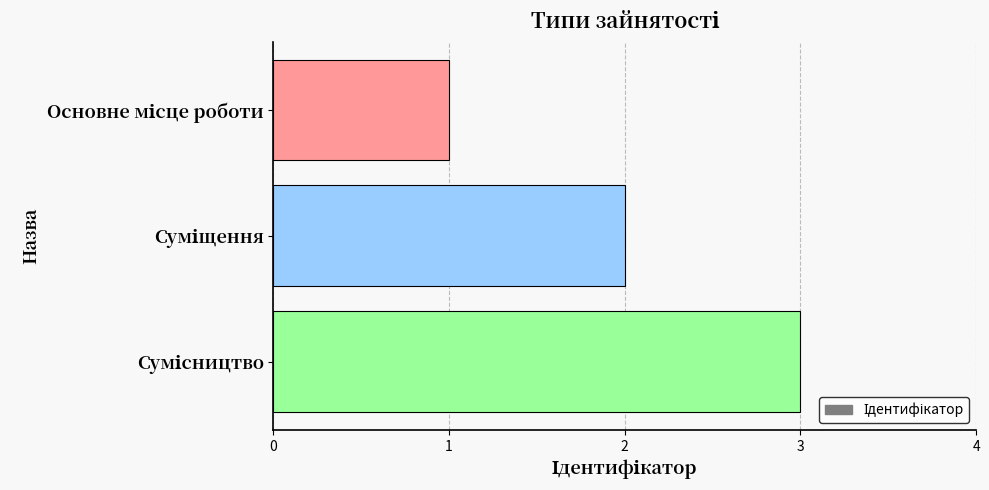

What is the sum of all values?

6